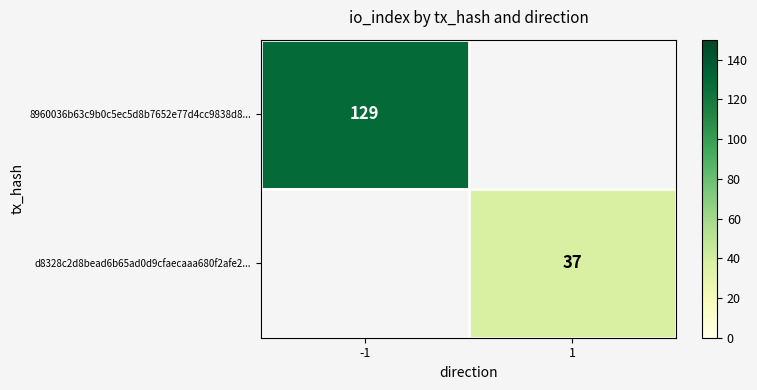

How many categories are shown in the chart?

2